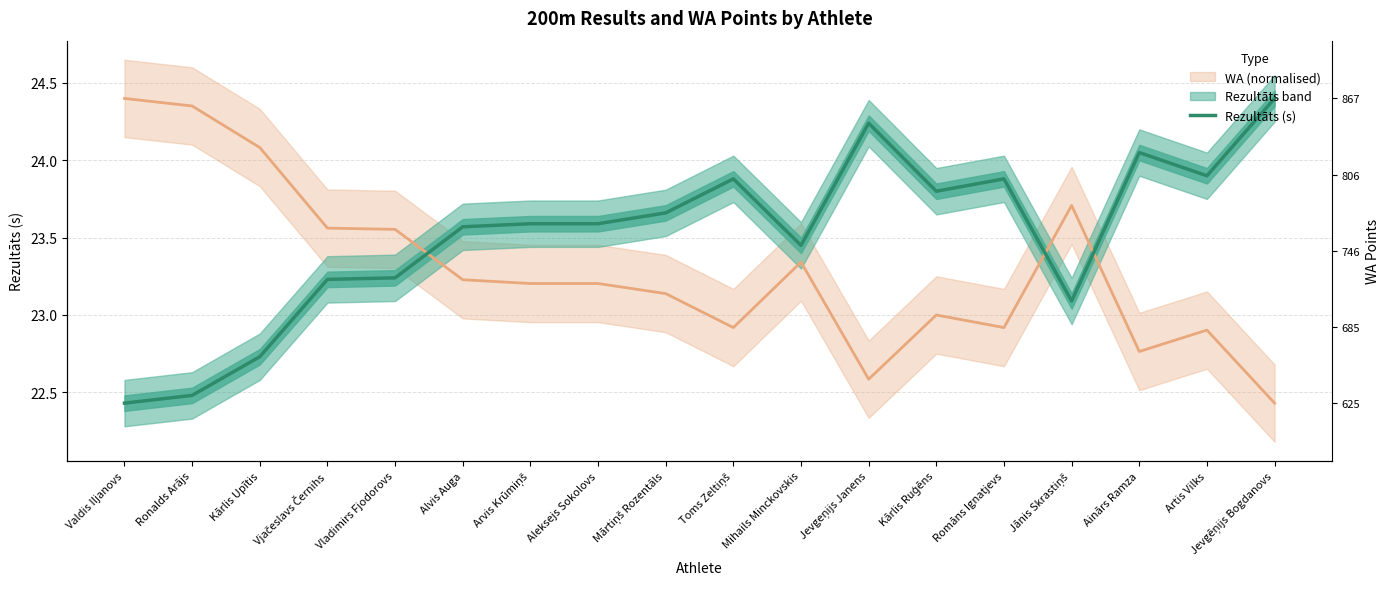

At which label does the data first exceed 23?

Vjačeslavs Černihs